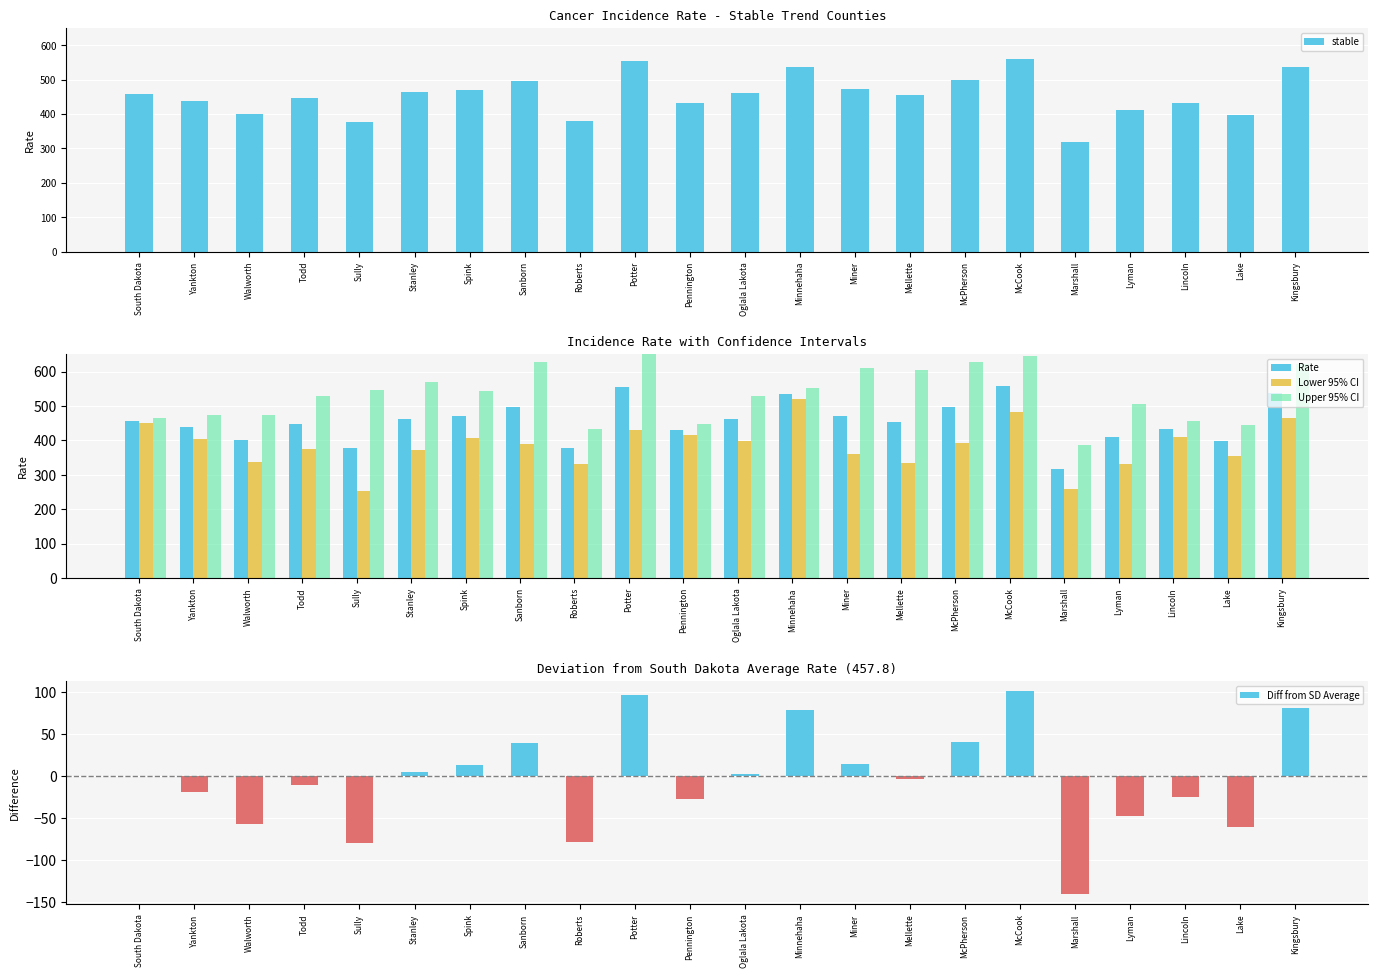

Rank the series by their maximum value, from lowest to highest.

Diff from SD Average, Lower 95% CI, stable, Rate, Upper 95% CI